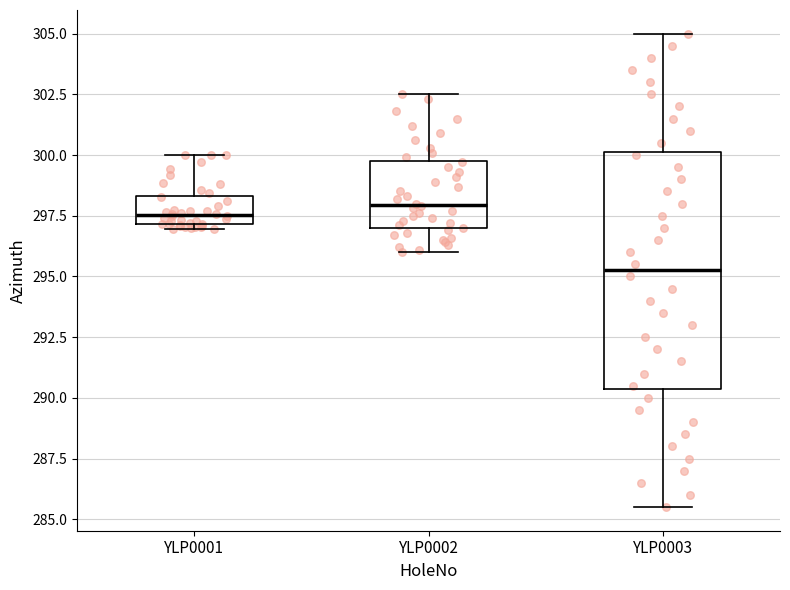

Where is the lower edge of the box for YLP0003 on the y-axis? The values are not printed on the chart, so give them approximately, as read against the axis.

290.5